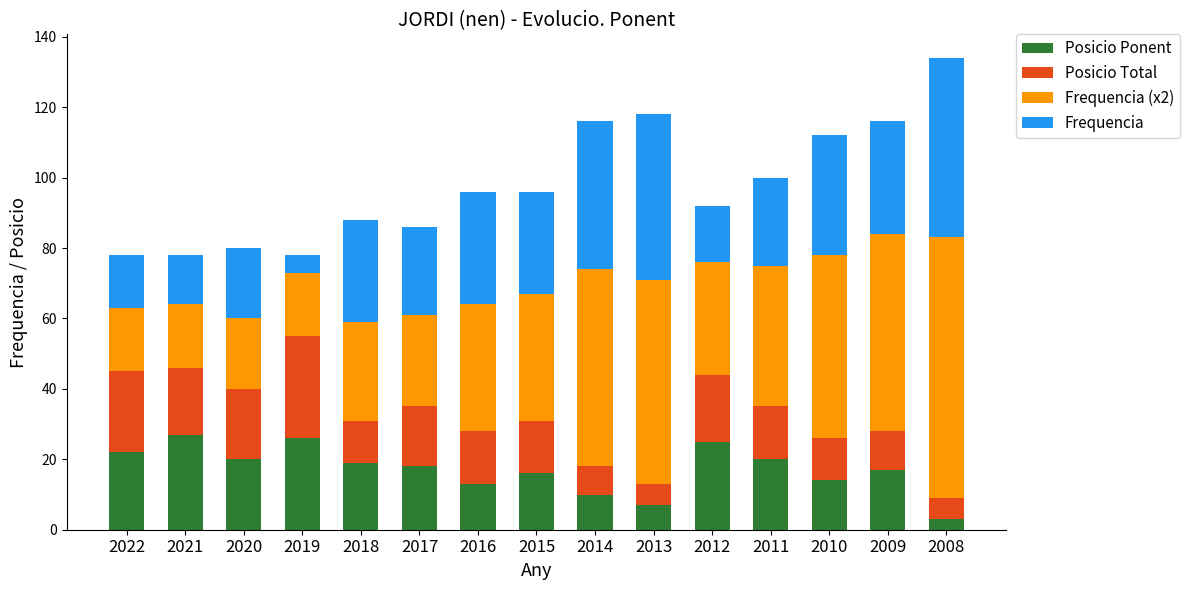

The value of Posicio Ponent at 2011 is 20. True or false?

True